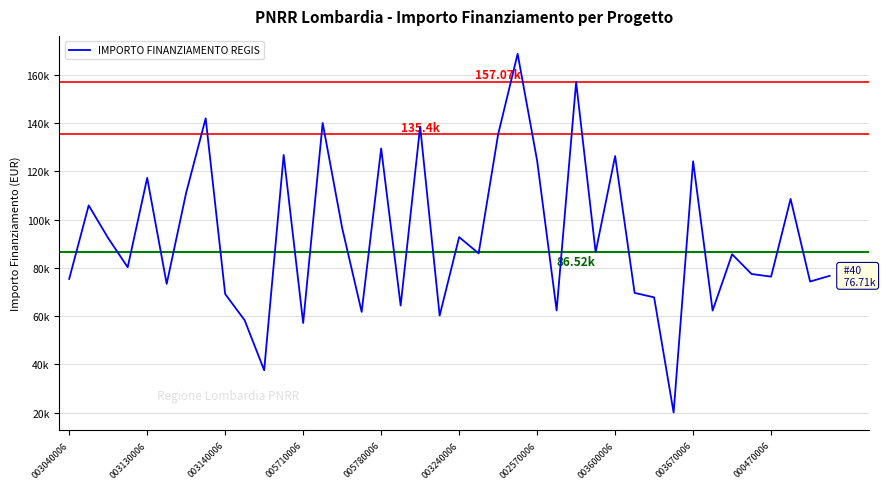

Does the chart have visible grid lines?

Yes